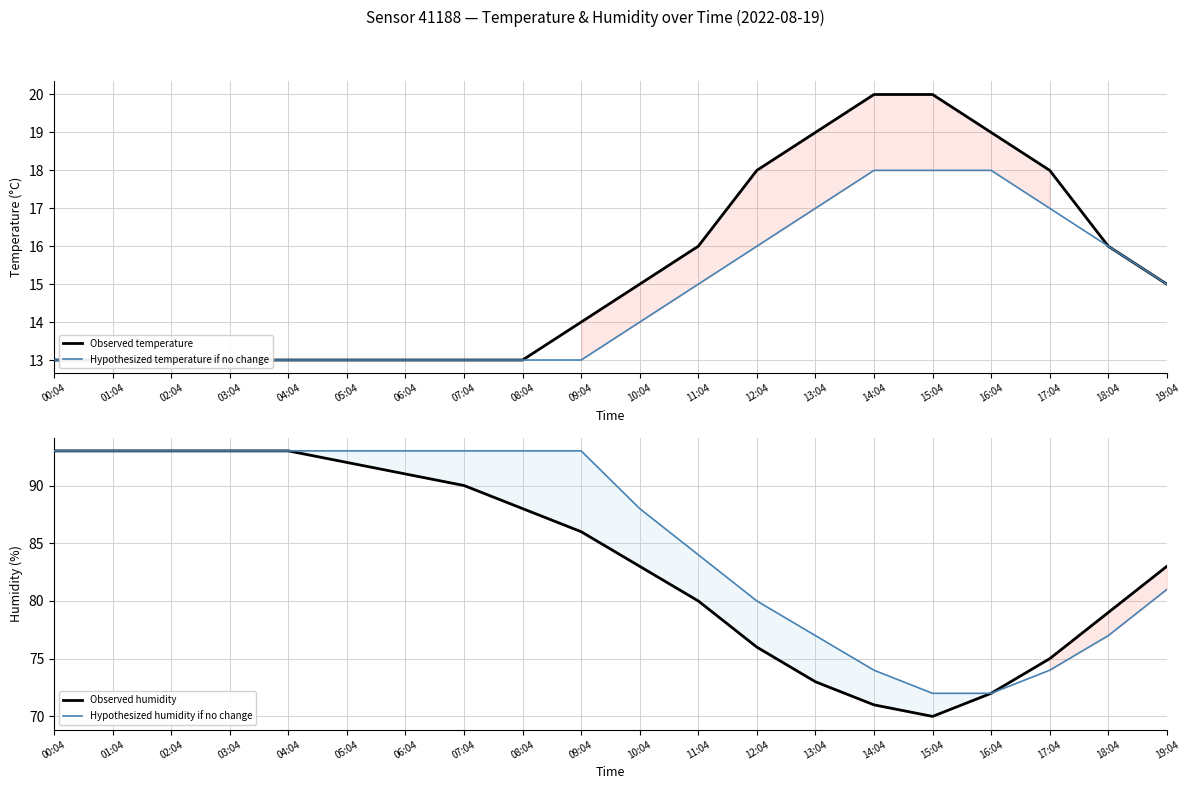

List the series in order of their peak value, lowest first.

Hypothesized temperature if no change, Observed temperature, Observed humidity, Hypothesized humidity if no change